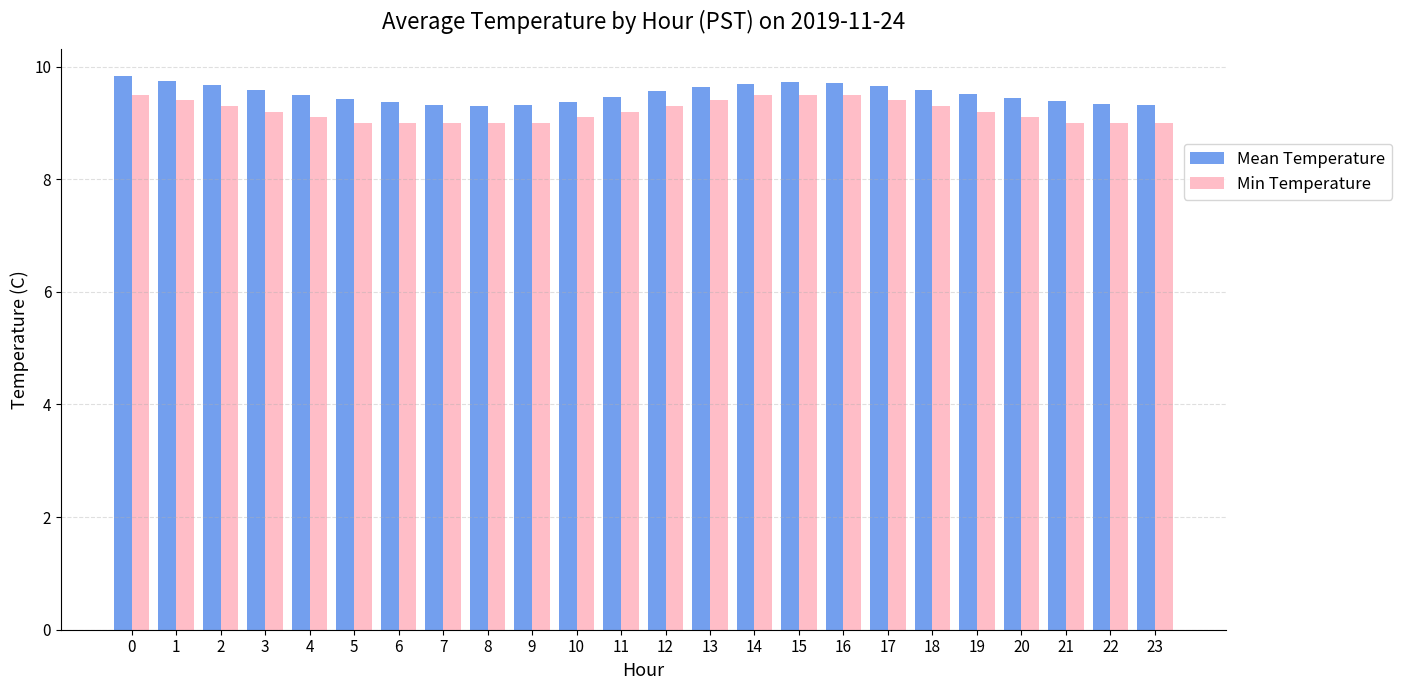

What is the average value of the Min Temperature series?

9.2